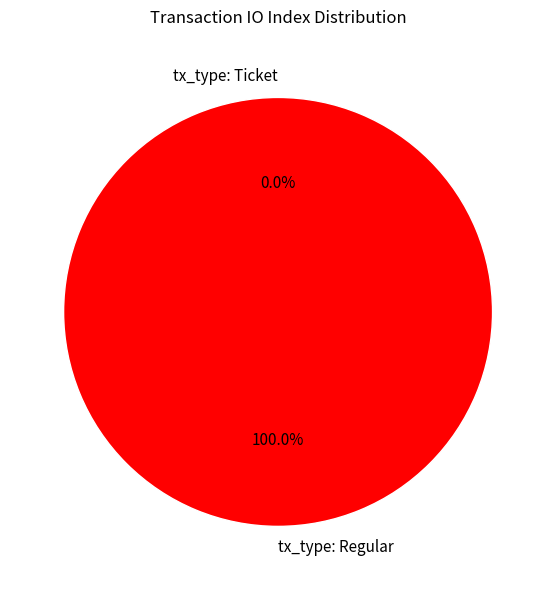

What percentage is the tx_type: Regular slice, to the nearest percent?

100%